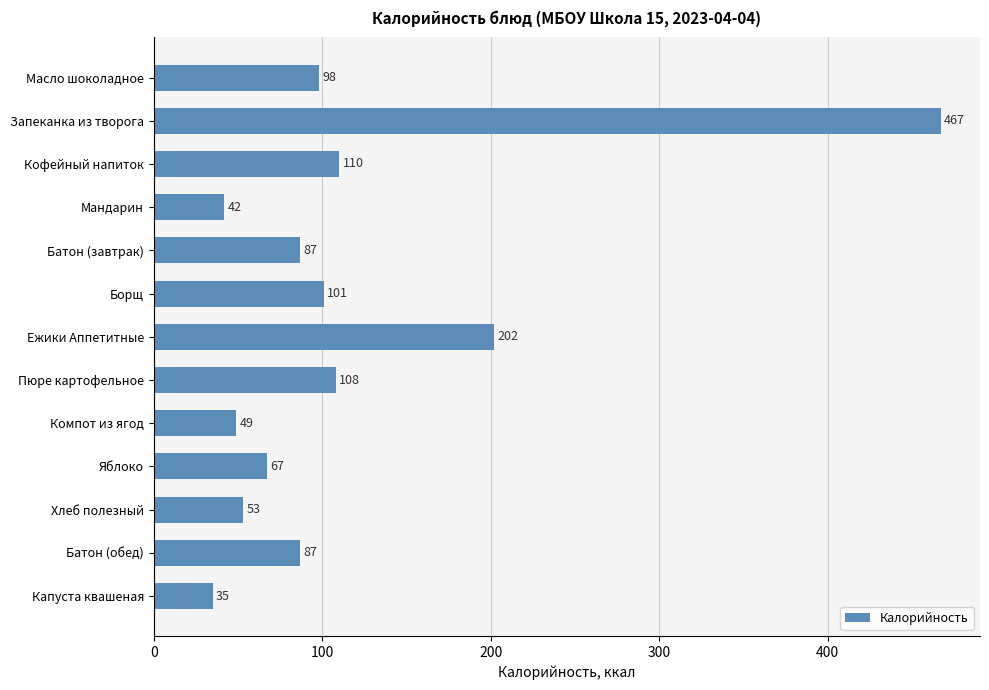

What is the label of the 13th bar from the bottom?

Масло шоколадное